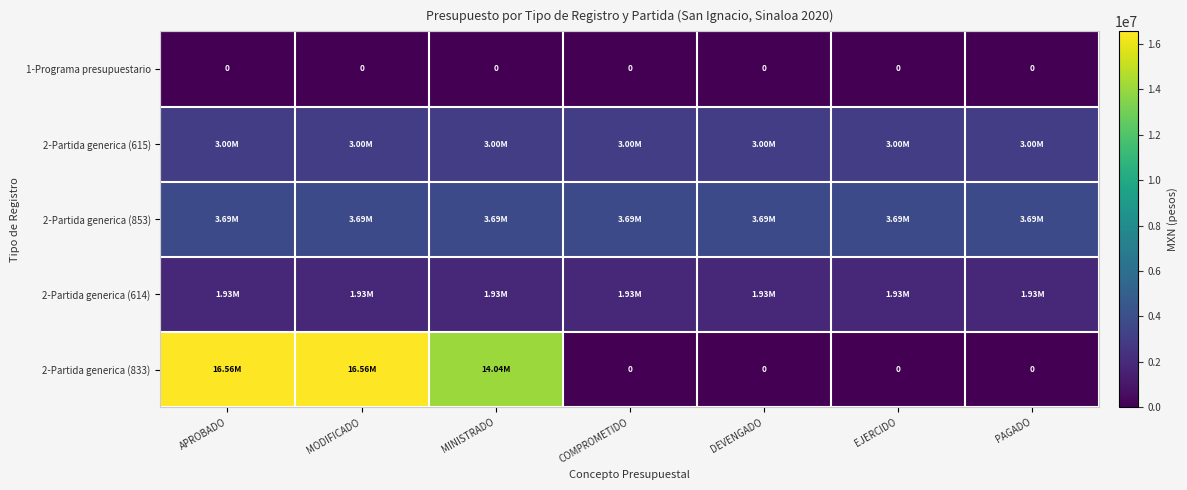

What is the total value across all series at EJERCIDO?

8624945.9